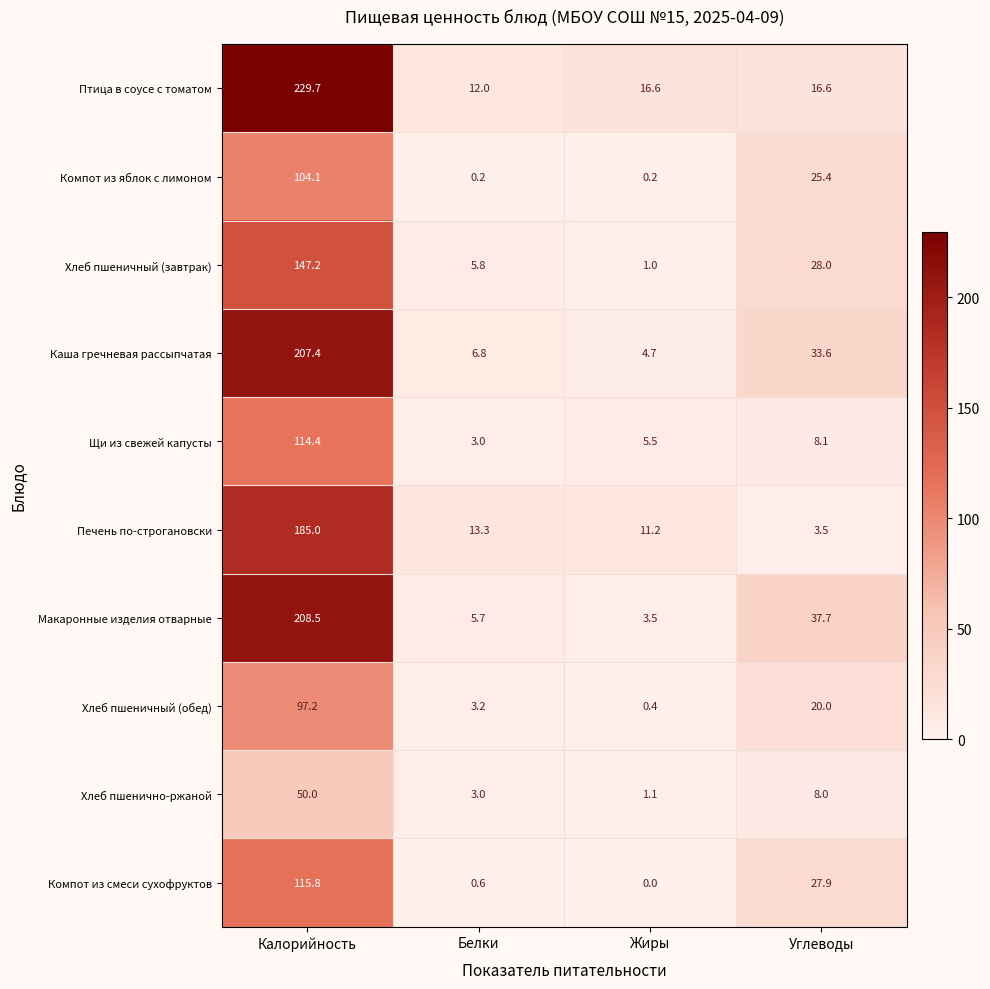

List the series in order of their peak value, highest first.

Птица в соусе с томатом, Макаронные изделия отварные, Каша гречневая рассыпчатая, Печень по-строгановски, Хлеб пшеничный (завтрак), Компот из смеси сухофруктов, Щи из свежей капусты, Компот из яблок с лимоном, Хлеб пшеничный (обед), Хлеб пшенично-ржаной